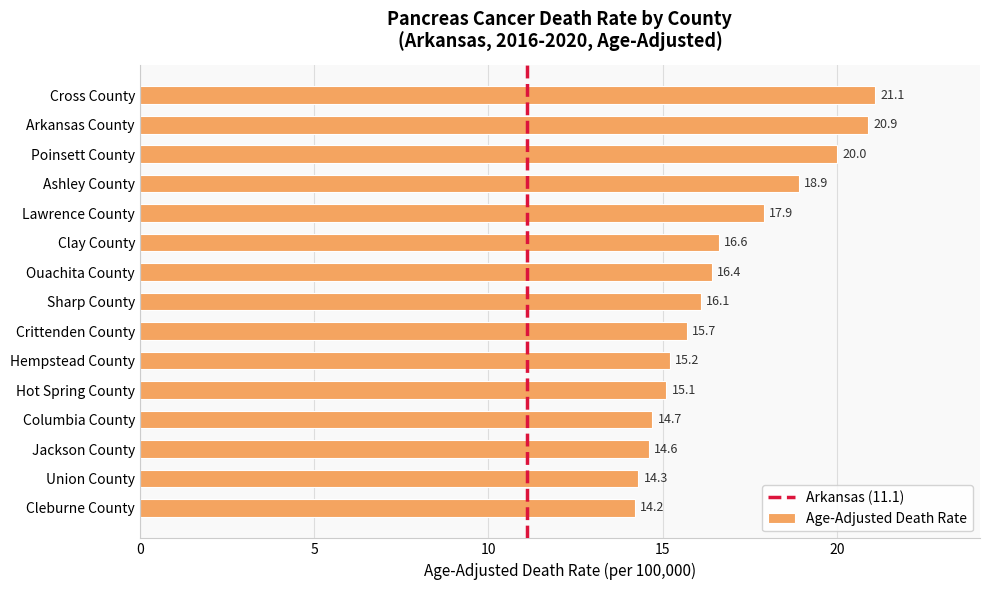

What is the sum of the values at Clay County and Columbia County?

31.3